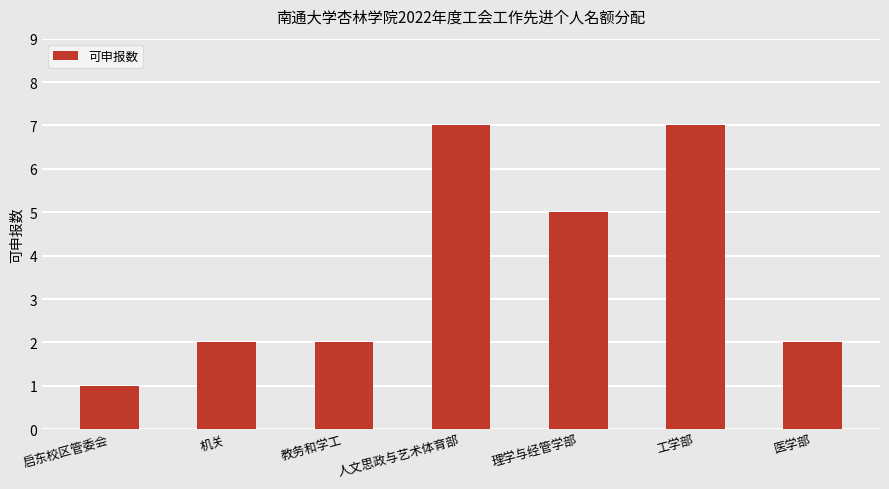

What is the ratio of the value at 教务和学工 to the value at 医学部?

1.0